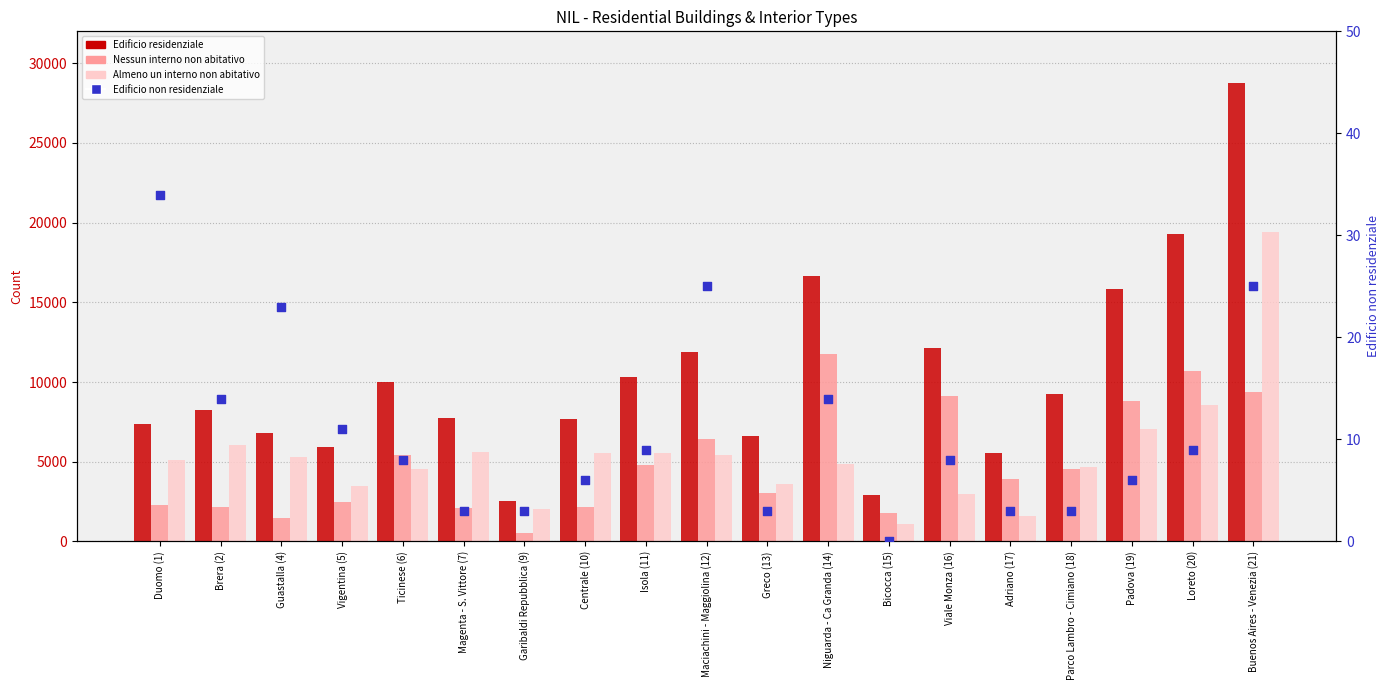

At how many categories does at least one series exceed 8900?

9